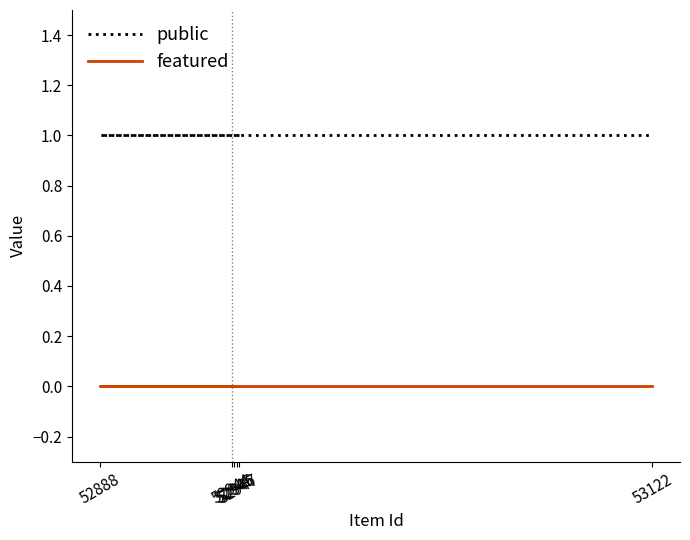

True or false: featured and public intersect in this chart.

False